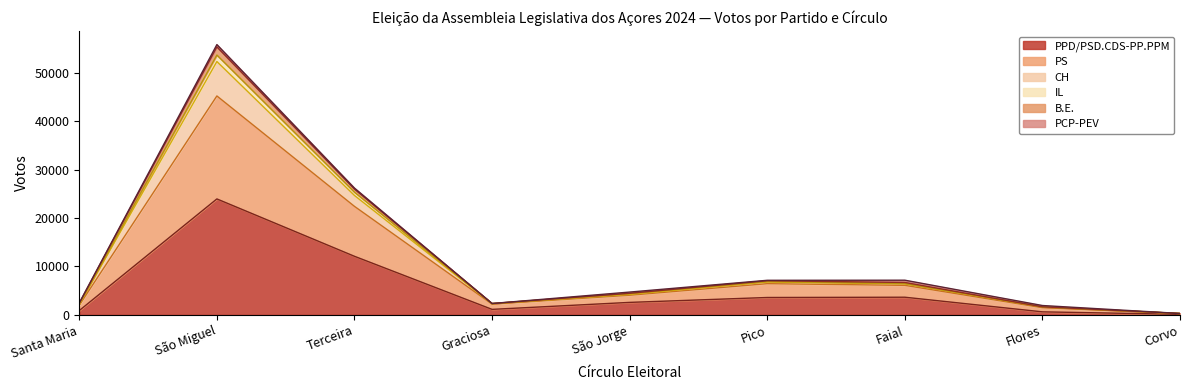

The IL series shows 15886 at Terceira. True or false?

False